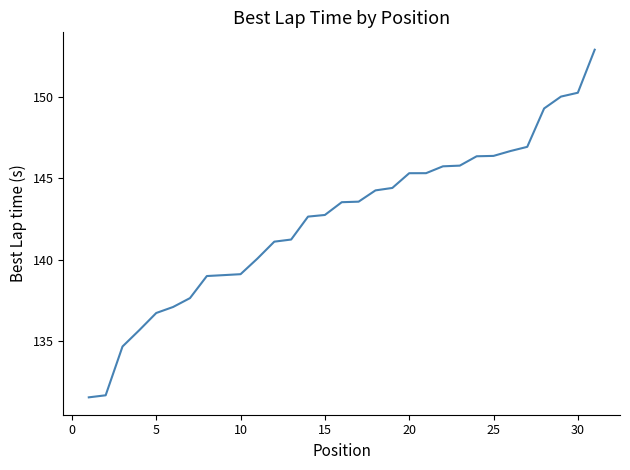

What is the smallest value displayed?

131.5